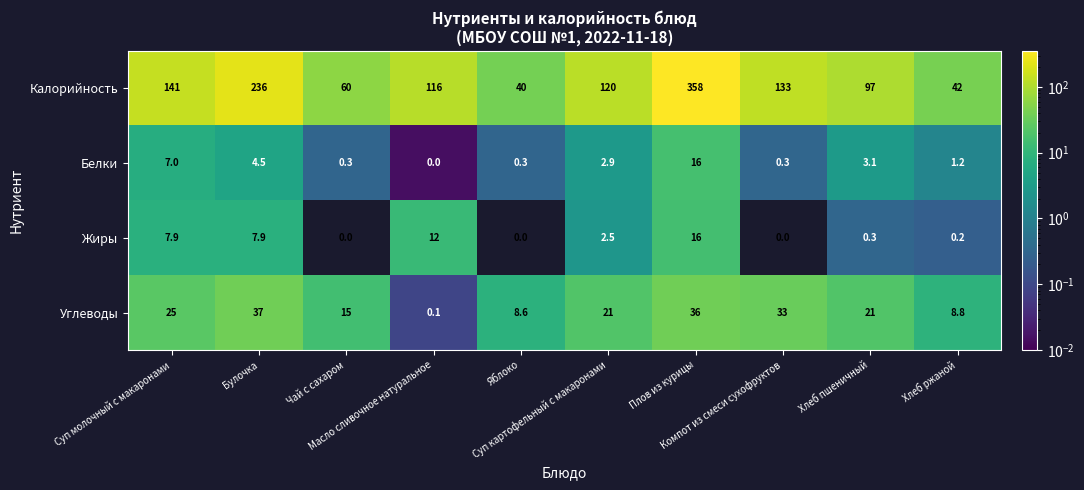

Which series has the largest total across all categories?

Калорийность